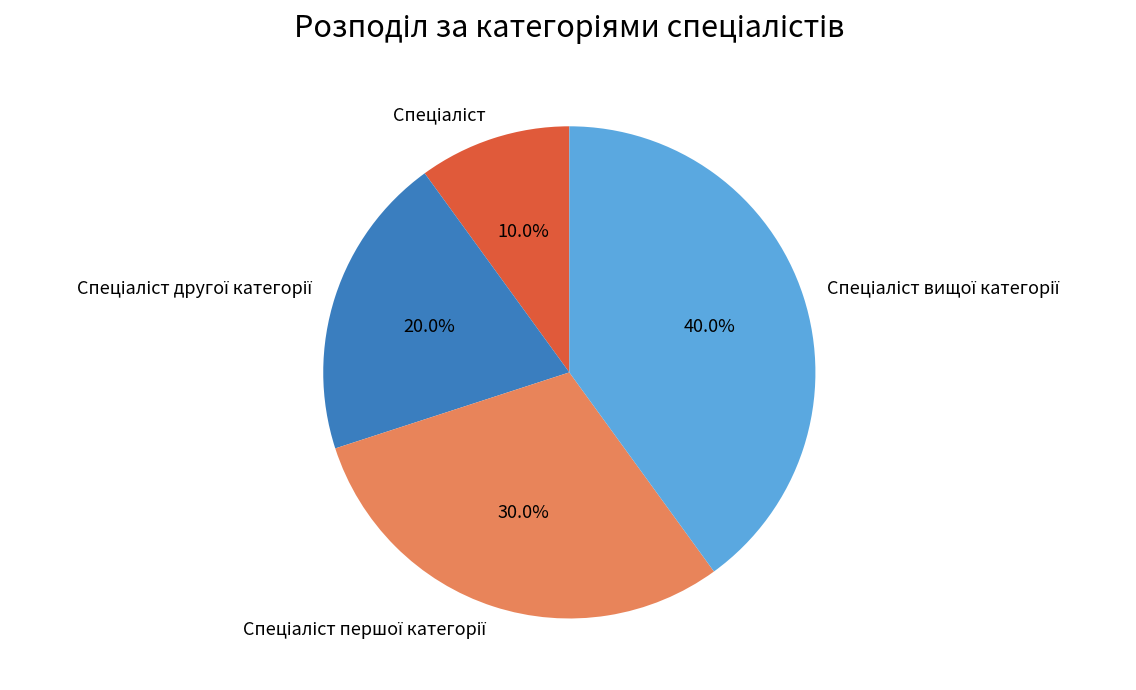

Does any single category account for the majority?

No